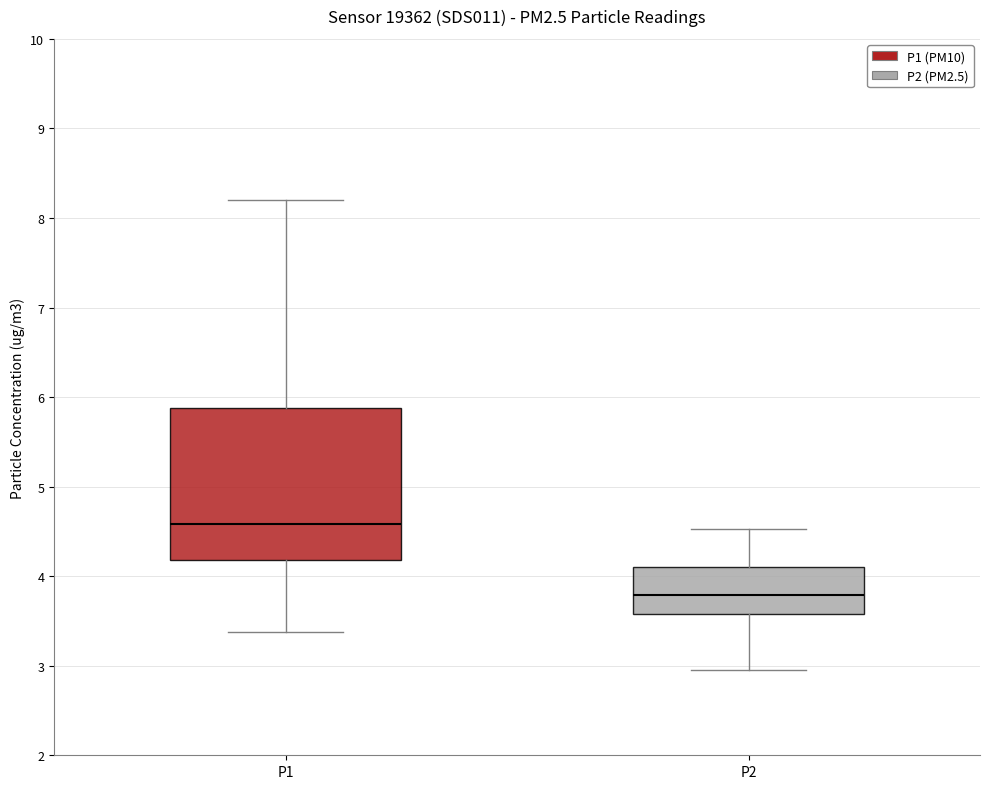

Comparing the boxes themselves (not the whiskers), which one is the tallest?

P1